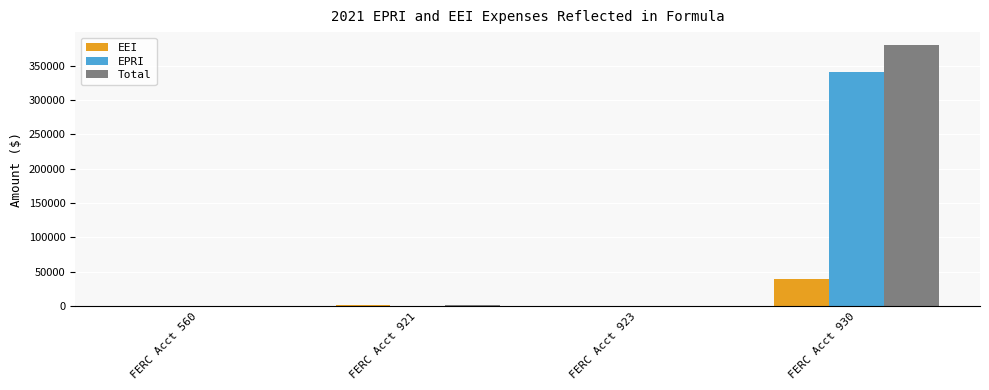

The value of Total at FERC Acct 930 is 85897.1. True or false?

False